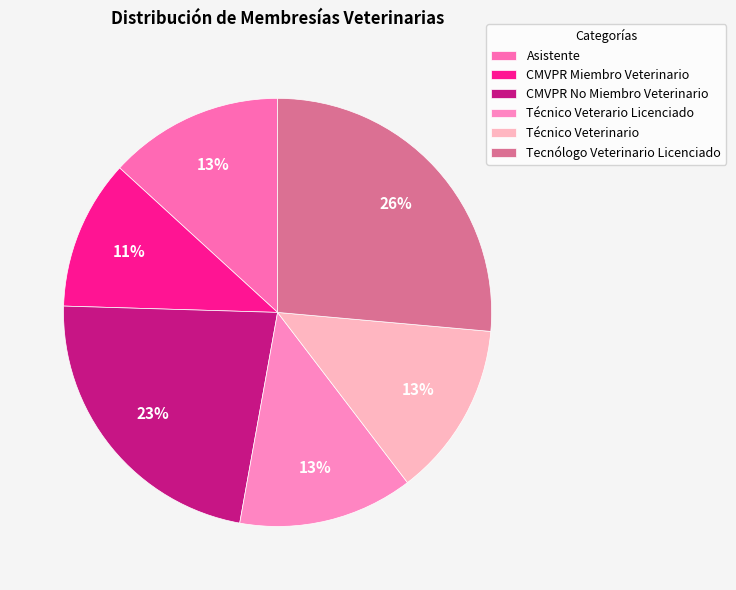

True or false: Técnico Veterario Licenciado accounts for 13% of the total.

True